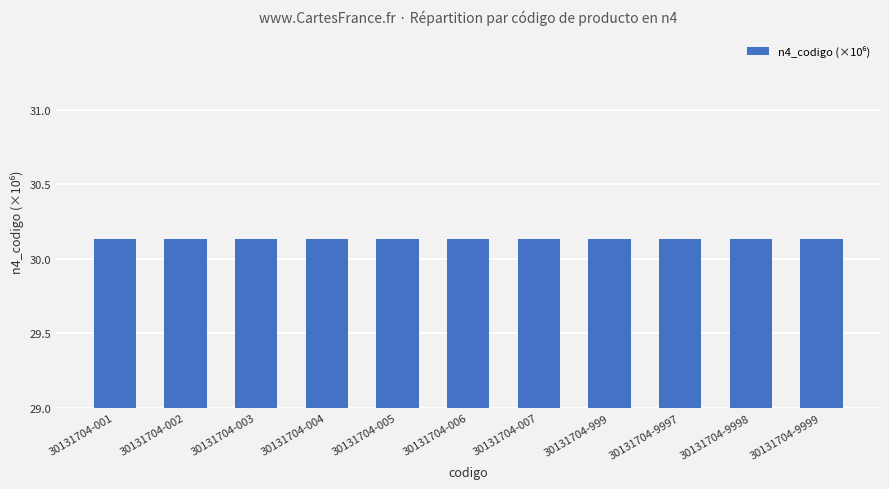

What is the minimum value shown in the chart?

30000000